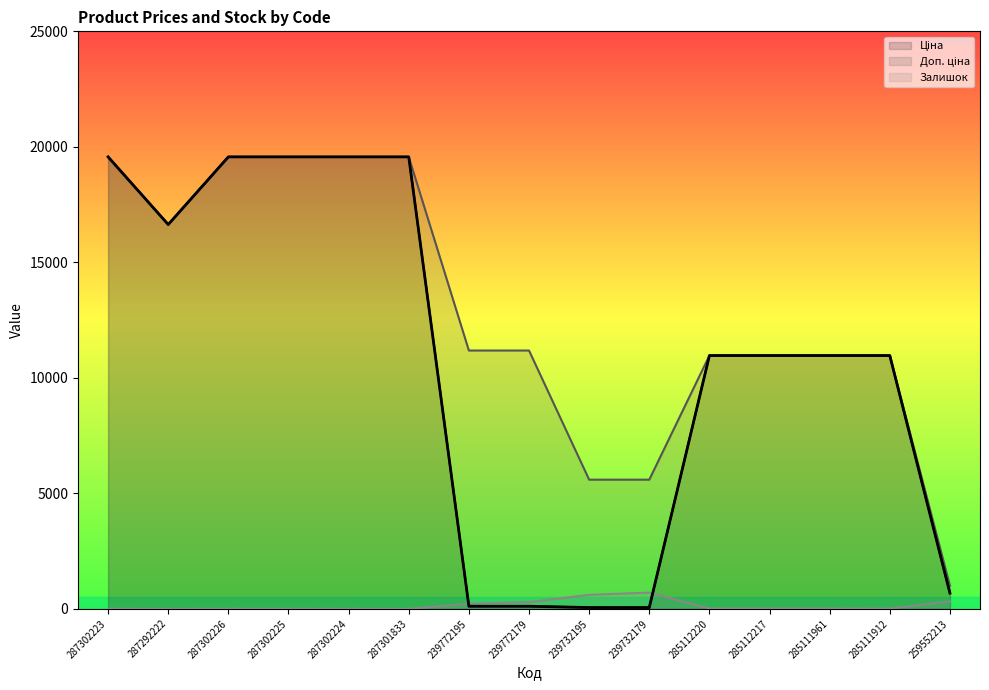

Between 287302225 and 239772195, which series saw the biggest shift?

Ціна